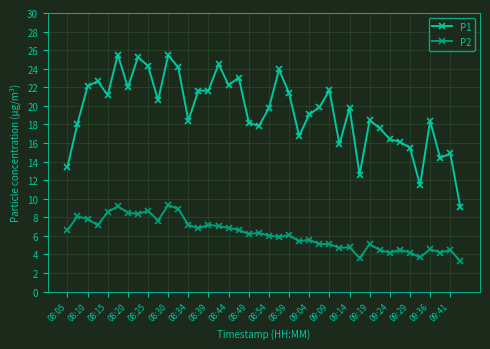

How many distinct data groups are displayed?

2